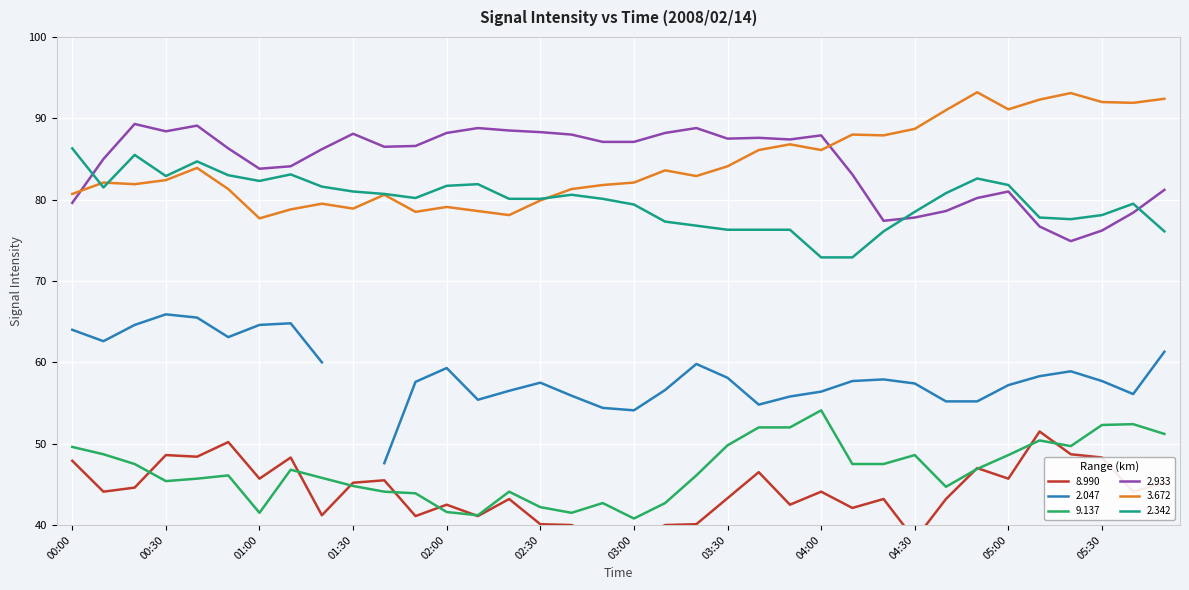

At which label does   8.990 reach its peak?

05:10